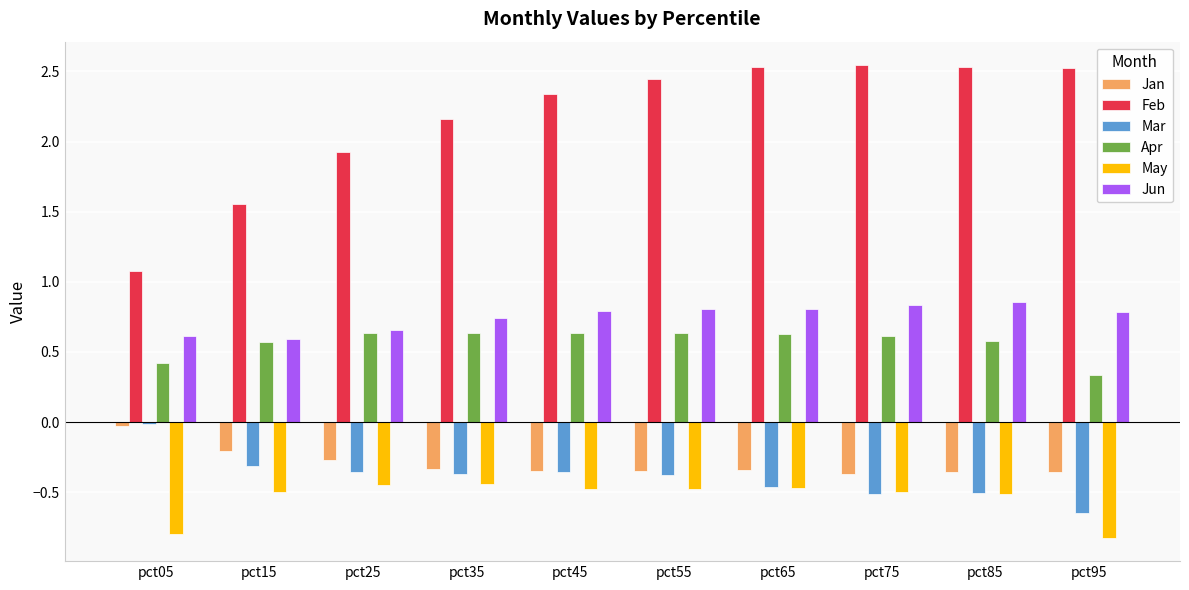

Is it true that May equals -0.5 at pct45?

True